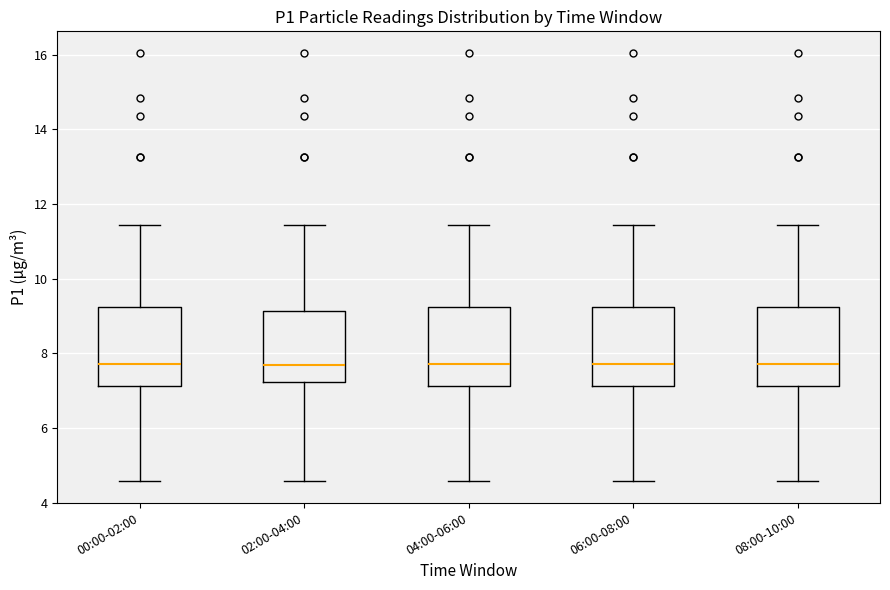

Reading left to right, read every box against the y-axis: the position of its median line, the range the box covers, and the ends of its whiskers. The values are not printed on the chart, so give them approximately, as read against the axis.

00:00-02:00: median 7.8, box 7.2 to 9.2, whiskers 4.6 to 11.4
02:00-04:00: median 7.6, box 7.2 to 9.2, whiskers 4.6 to 11.4
04:00-06:00: median 7.8, box 7.2 to 9.2, whiskers 4.6 to 11.4
06:00-08:00: median 7.8, box 7.2 to 9.2, whiskers 4.6 to 11.4
08:00-10:00: median 7.8, box 7.2 to 9.2, whiskers 4.6 to 11.4